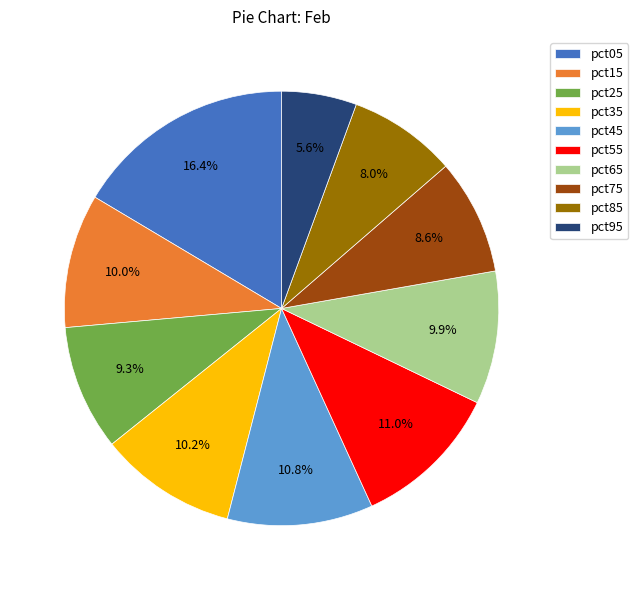

Which category has the biggest portion of the pie?

pct05